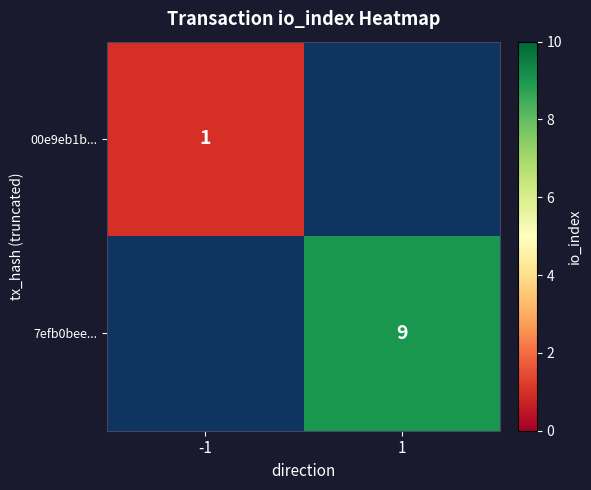

True or false: 00e9eb1b... has a value of 1 at -1.

True